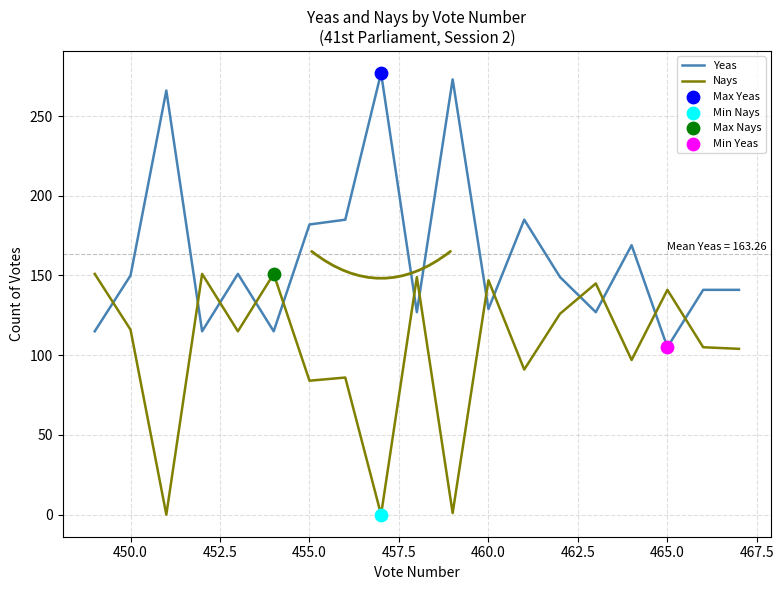

Which series has the widest spread of Y values?

Yeas